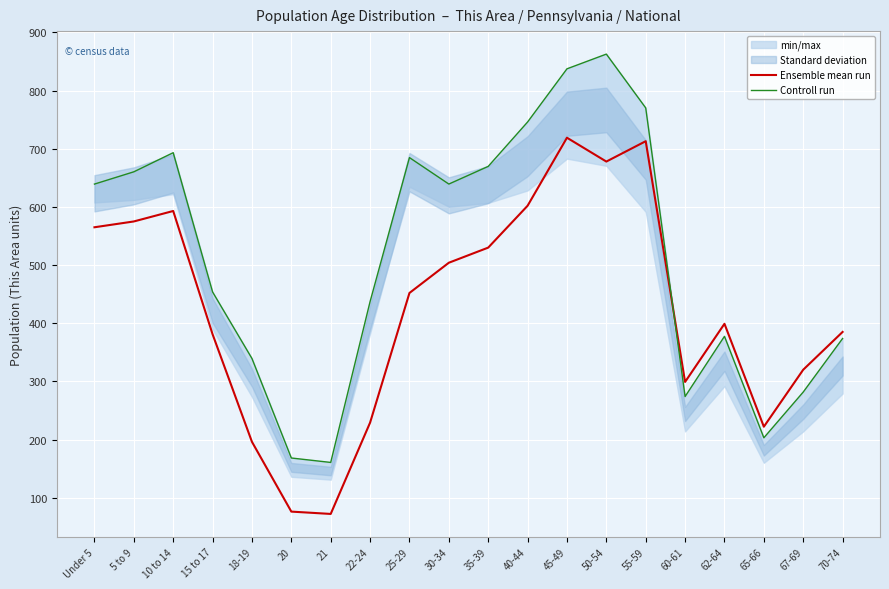

Which series has the largest total across all categories?

Controll run